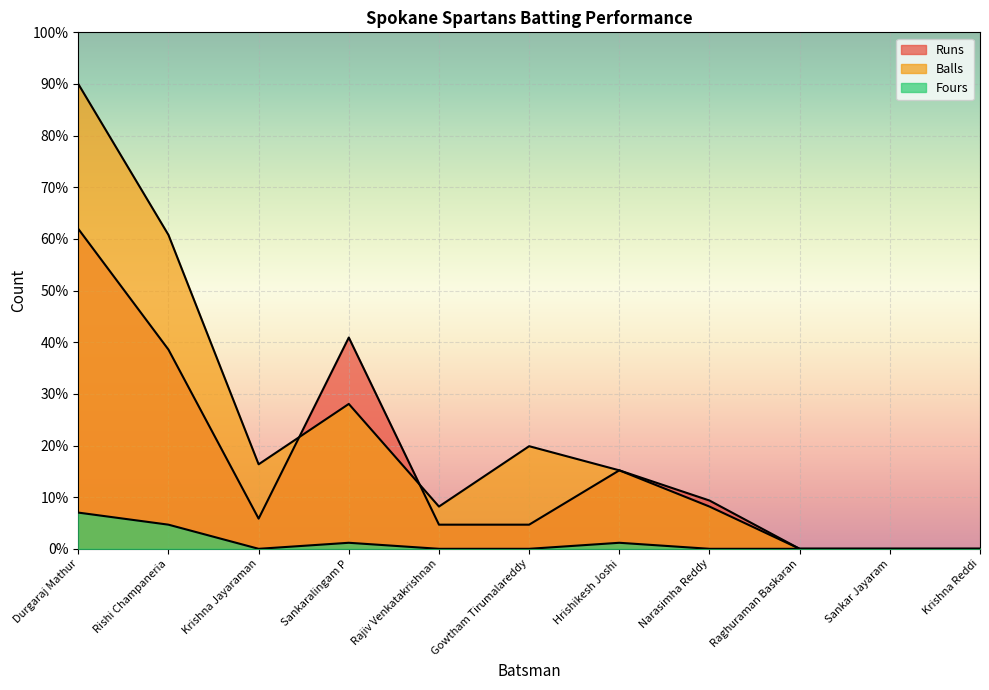

At Hrishikesh Joshi, list the series in order from smallest to largest.

Fours, Runs, Balls